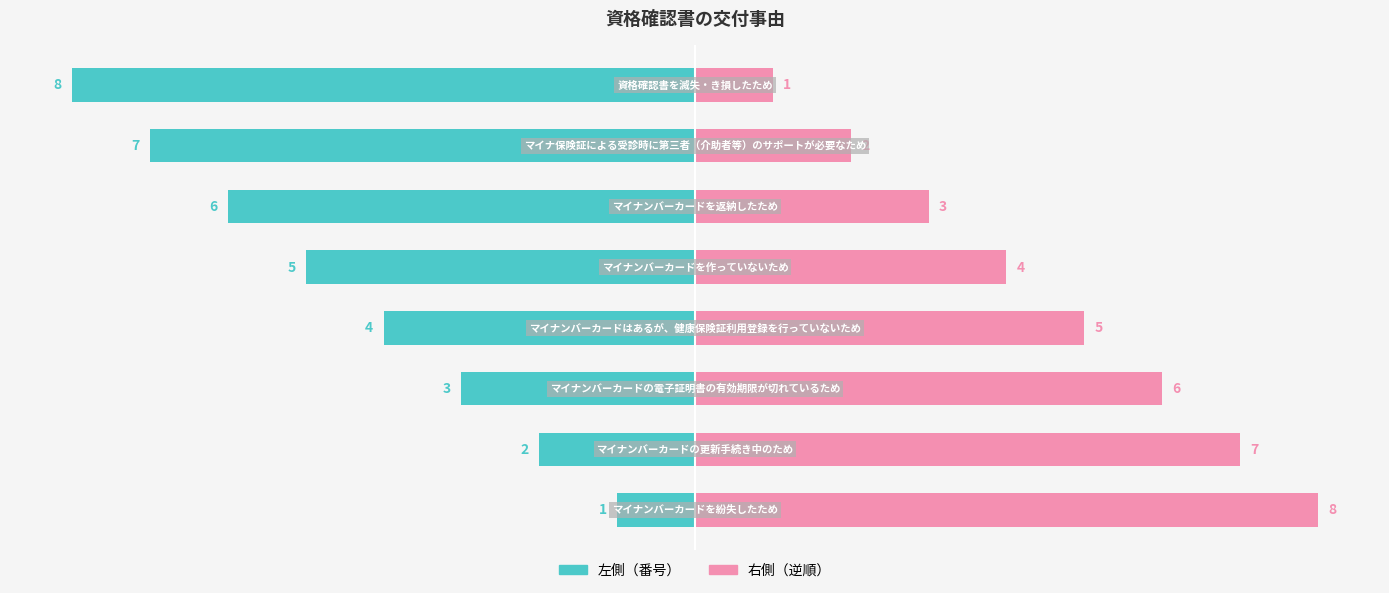

Count the number of categories in the chart.

8